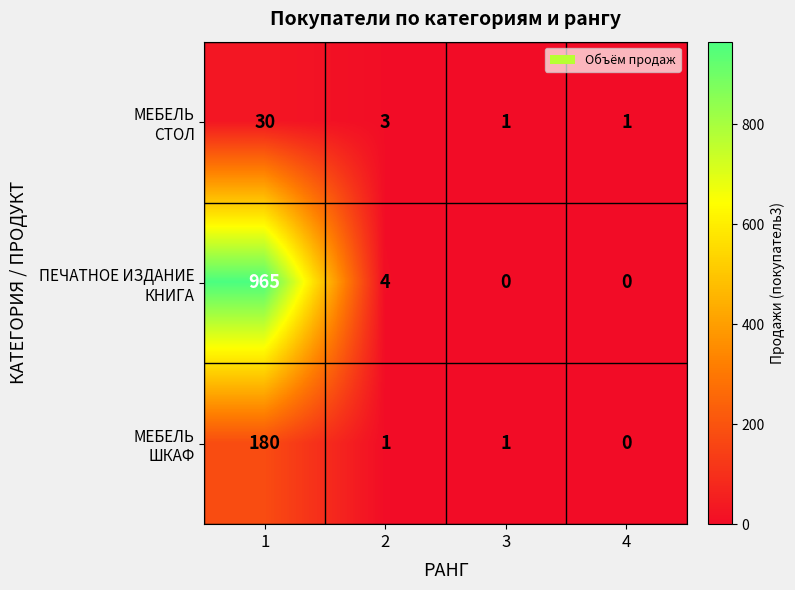

What is the greatest value displayed?

965